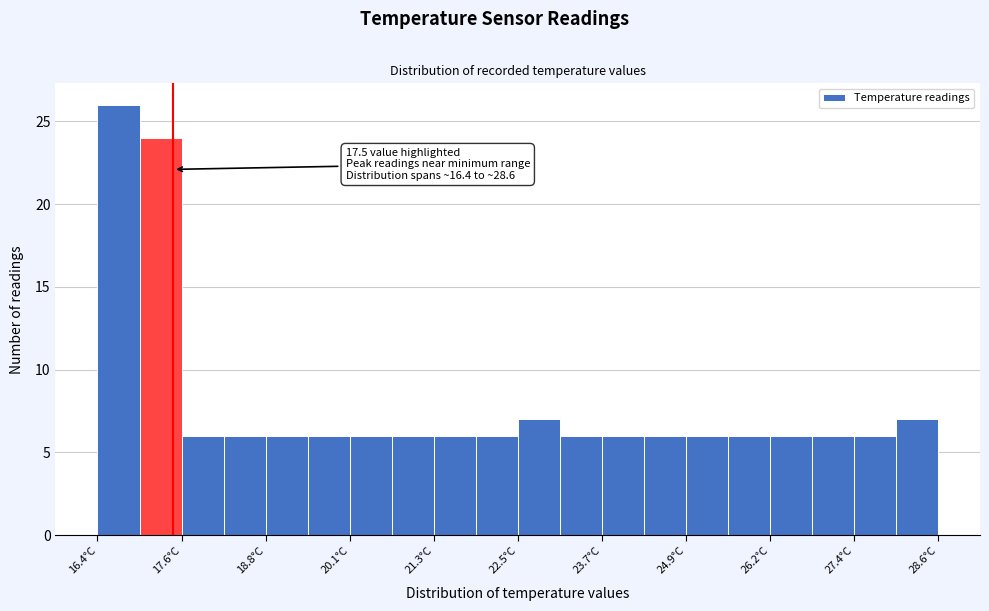

Read against the x-axis, roughly where is the centre of the tallest bar?

16.8